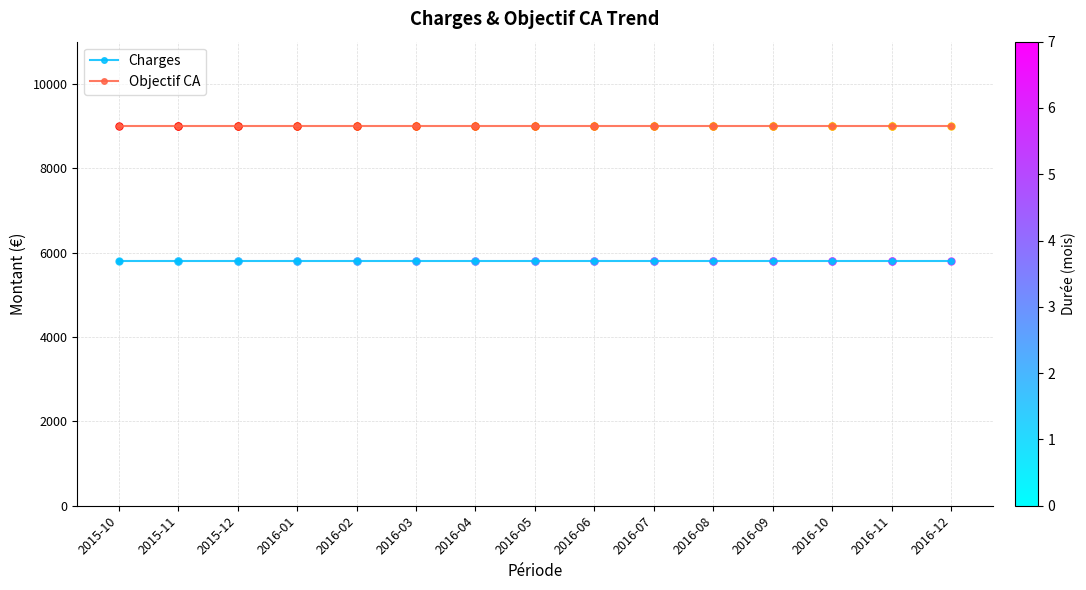

Reading left to right, what are all the values shown in this chart?

Charges: 2015-10=5800	2015-11=5800	2015-12=5800	2016-01=5800	2016-02=5800	2016-03=5800	2016-04=5800	2016-05=5800	2016-06=5800	2016-07=5800	2016-08=5800	2016-09=5800	2016-10=5800	2016-11=5800	2016-12=5800
Objectif CA: 2015-10=9000	2015-11=9000	2015-12=9000	2016-01=9000	2016-02=9000	2016-03=9000	2016-04=9000	2016-05=9000	2016-06=9000	2016-07=9000	2016-08=9000	2016-09=9000	2016-10=9000	2016-11=9000	2016-12=9000